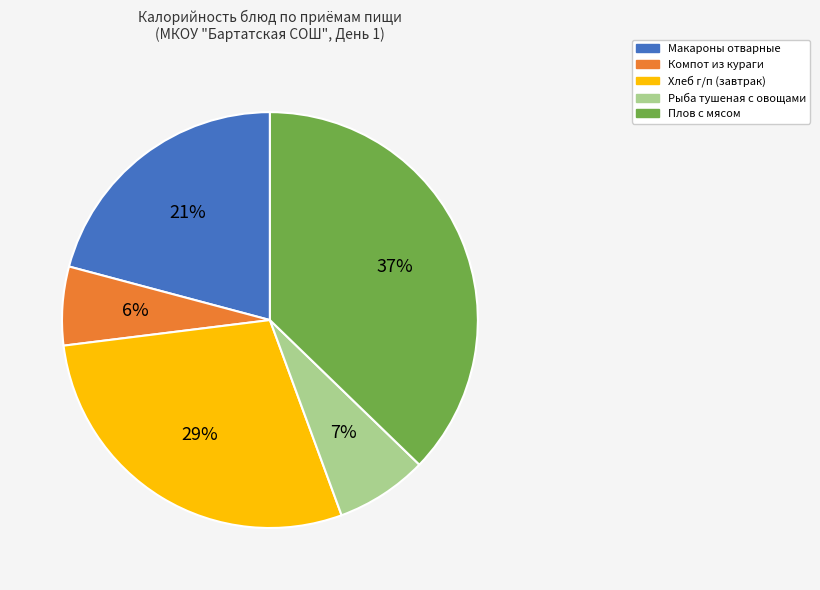

Which slice is the smallest?

Компот из кураги